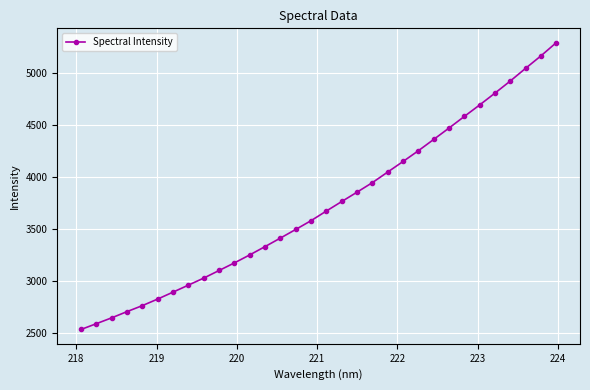

What is the value of the 29th point from the left?

4920.0